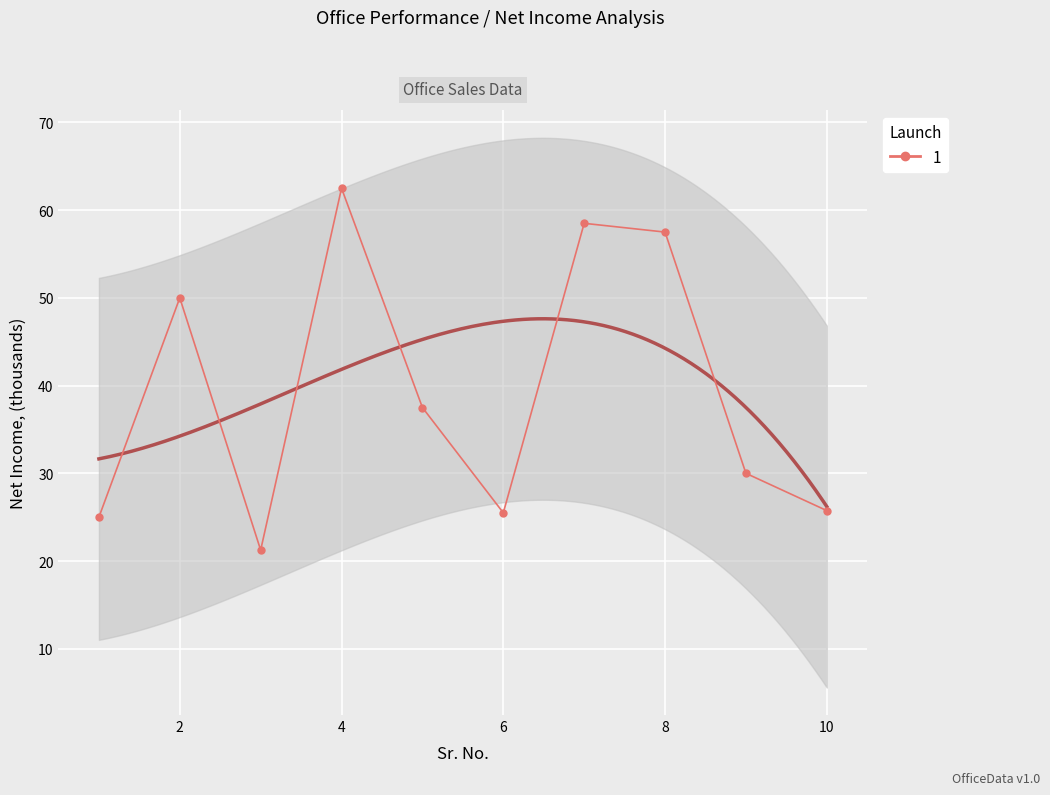

Where does the data first go above 37?

2